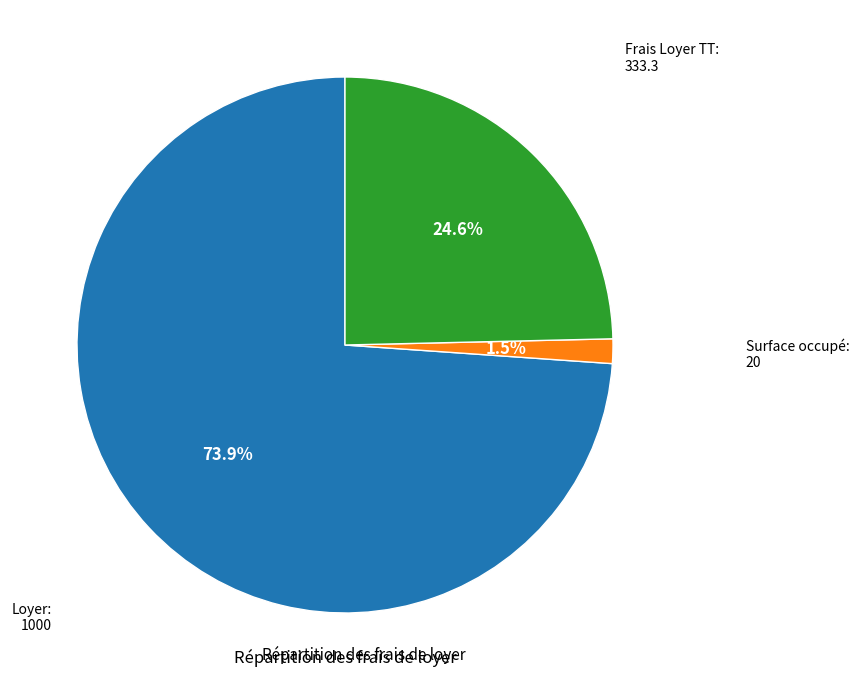

Is there any slice that represents more than half of the pie?

Yes